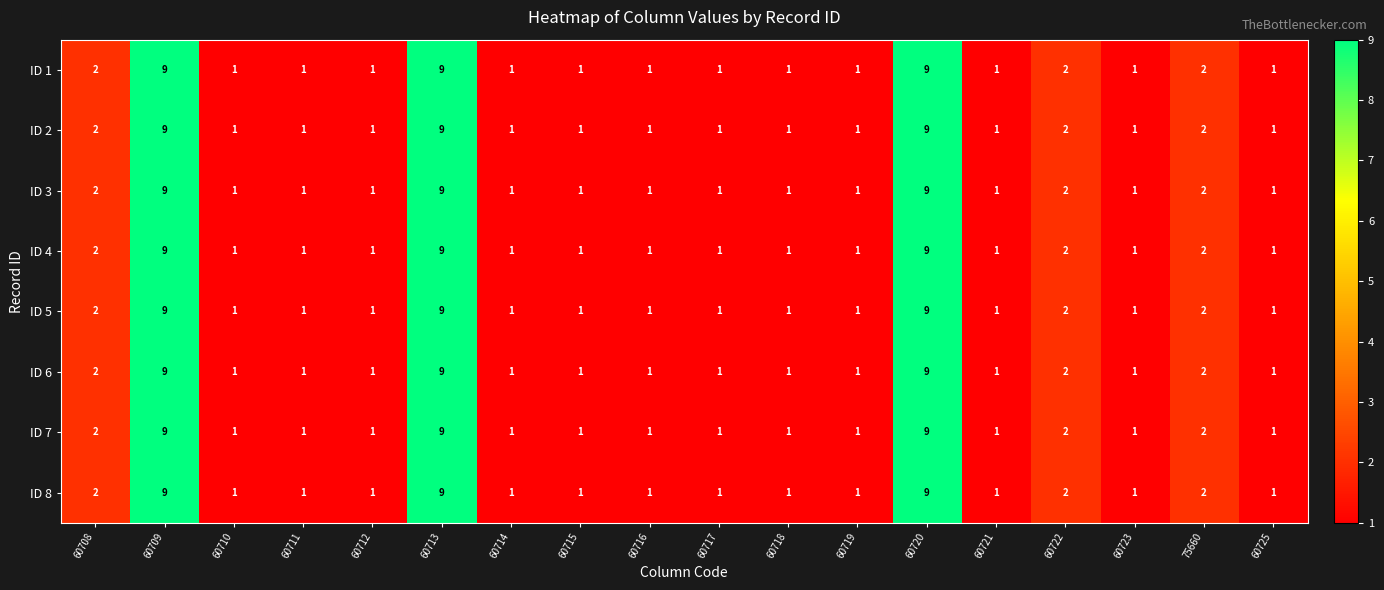

What is the sum of the ID 1 values at 75660 and 60712?

3